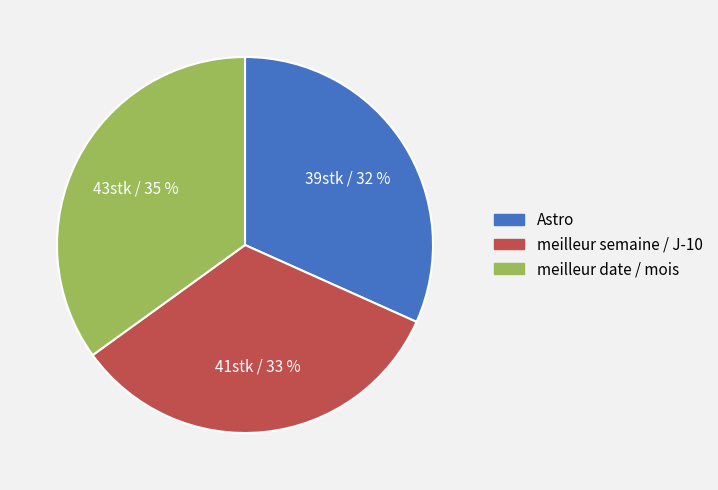

Count the number of slices in the pie.

3